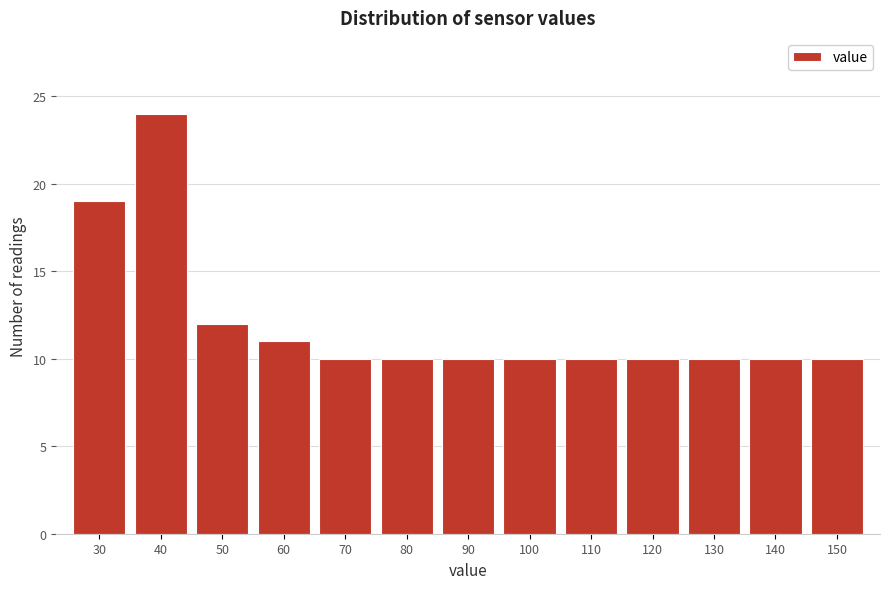

Reading left to right, list all the values displayed in this chart.

30=19	40=24	50=12	60=11	70=10	80=10	90=10	100=10	110=10	120=10	130=10	140=10	150=10